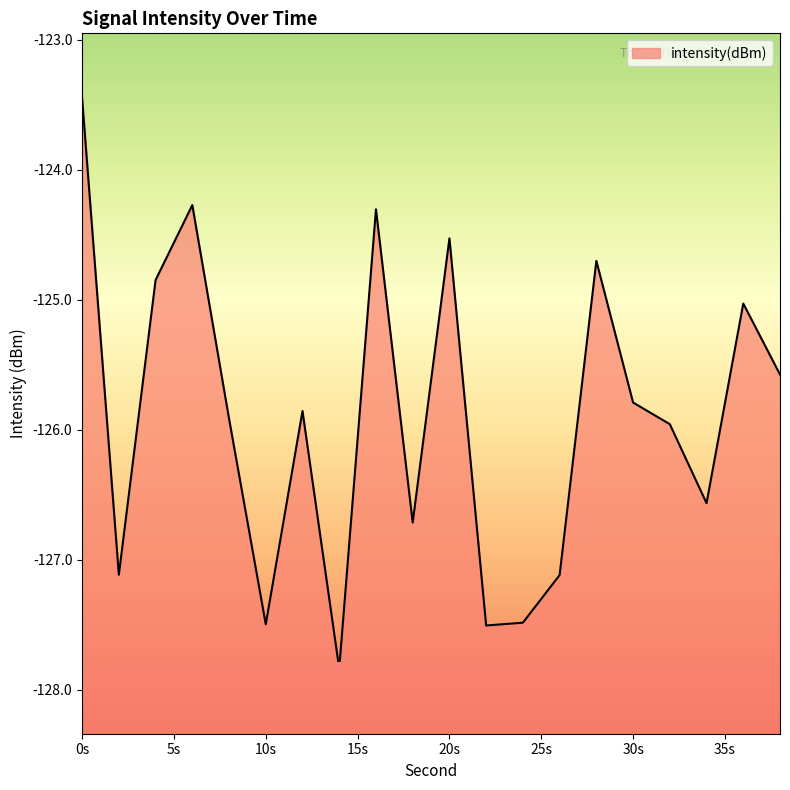

Where is the first local minimum?

2